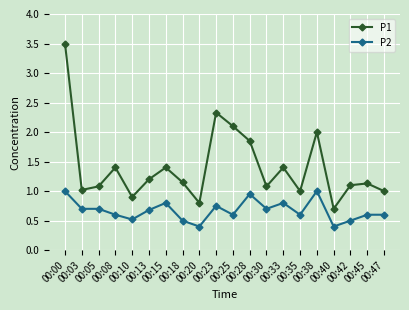

What is the sum of all P2 values?

13.4